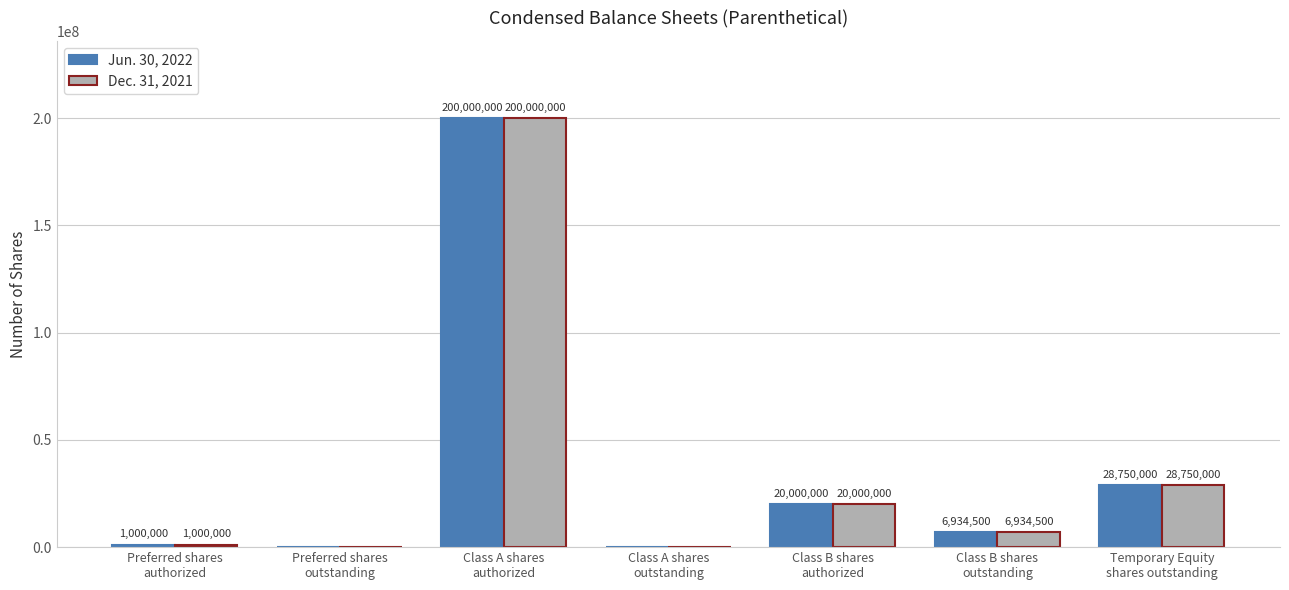

What is the maximum value shown in the chart?

200000000